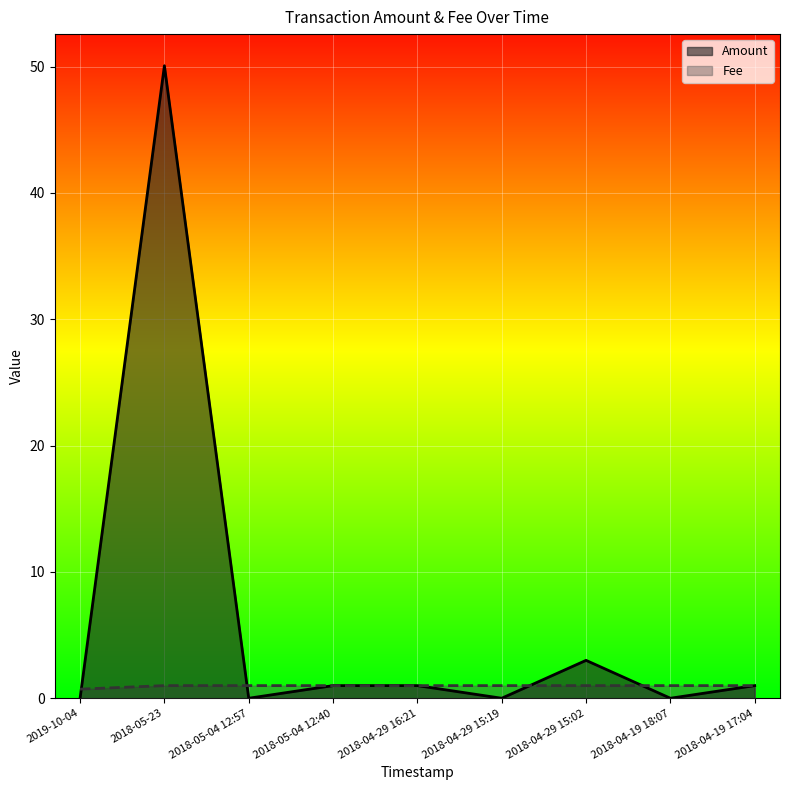

Reading left to right, transcribe all the data shown in this chart.

Amount: 0.0	50.1	0.0	1.0	1.0	0.0	3.0	0.0	1.0
Fee: 0.7	1.0	1.0	1.0	1.0	1.0	1.0	1.0	1.0